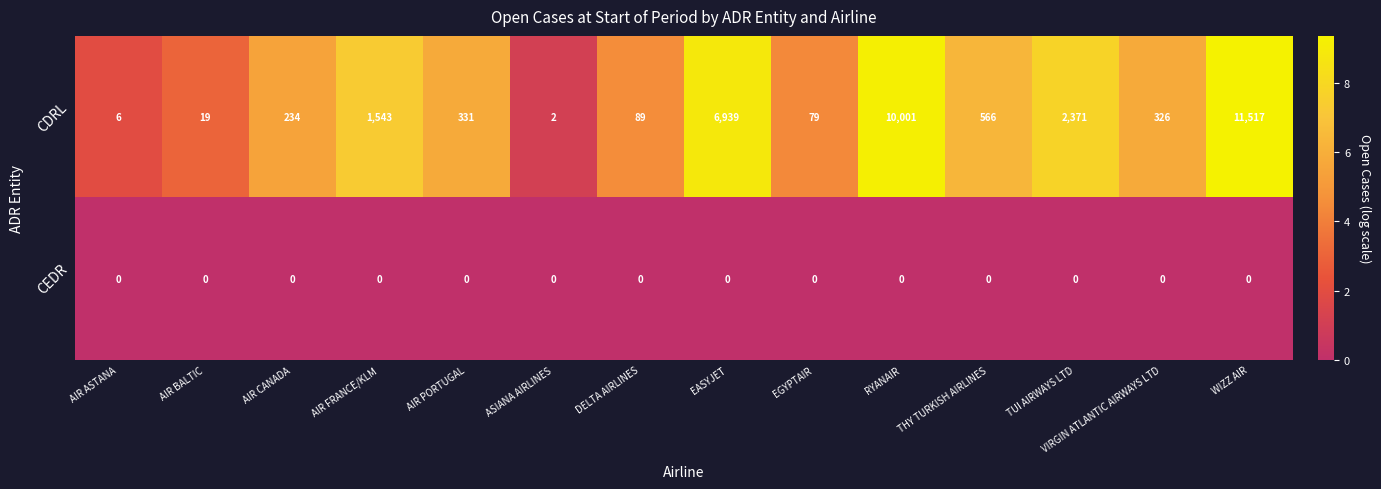

Rank the series by their maximum value, from lowest to highest.

CEDR, CDRL